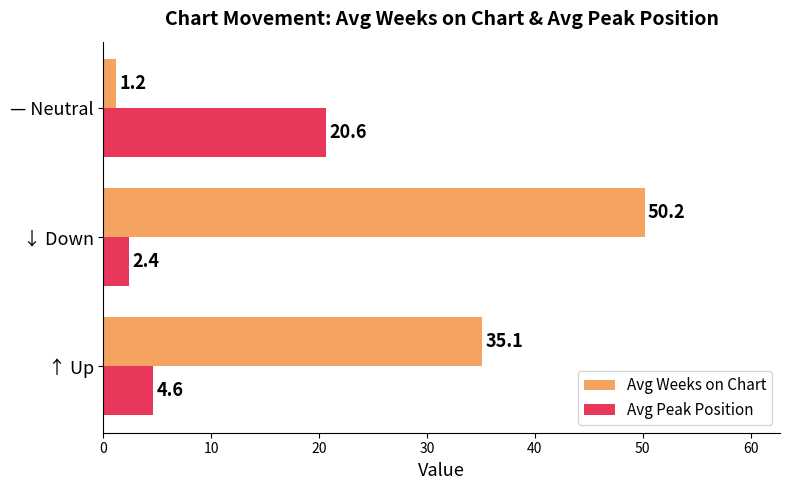

The value of Avg Weeks on Chart at ↑ Up is 17.5. True or false?

False